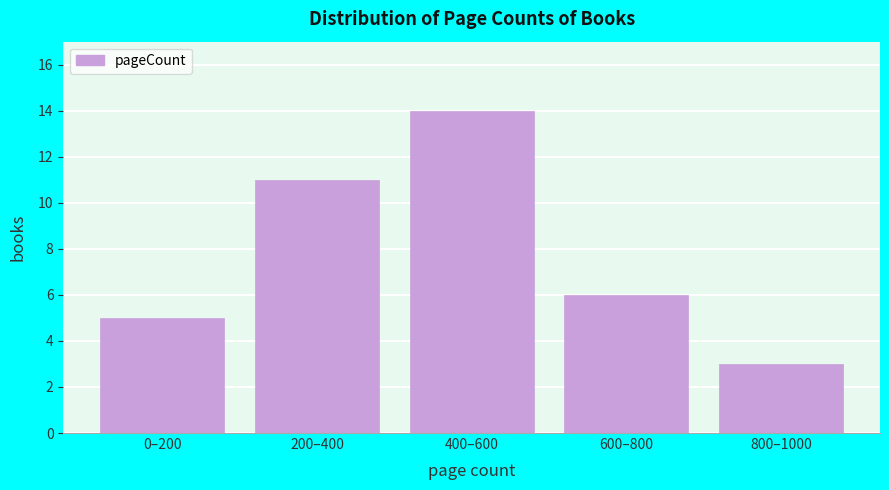

Reading left to right, list all the values displayed in this chart.

0–200=5	200–400=11	400–600=14	600–800=6	800–1000=3